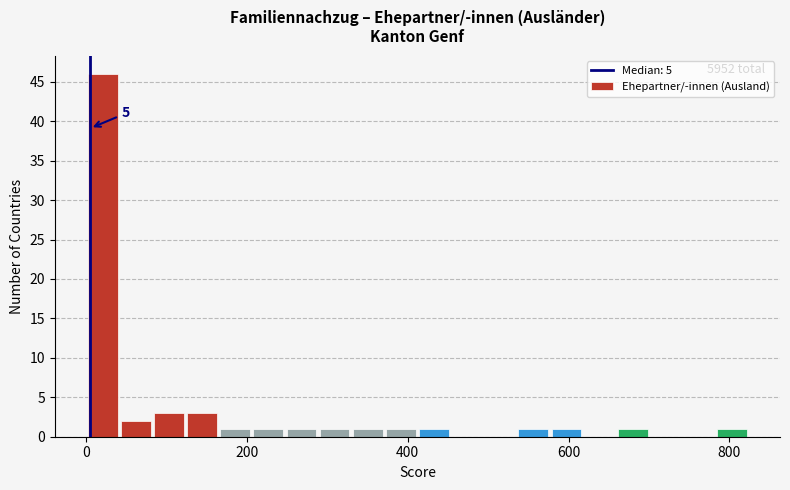

Around what value on the x-axis is the tallest bar? Give the approximate position of its centre, as read against the axis.

20